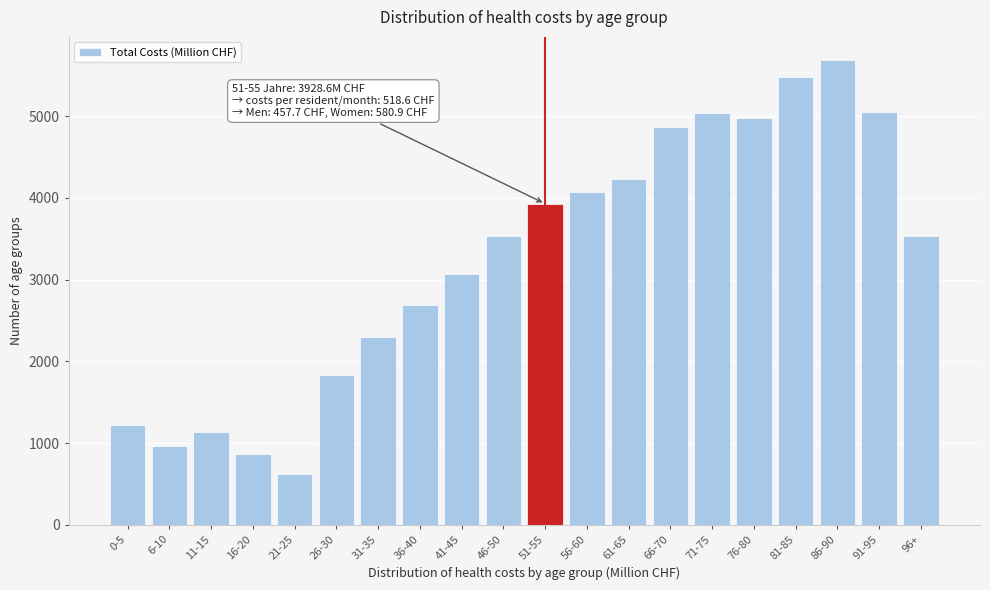

What is the change in value from 11-15 to 66-70?

+3722.1